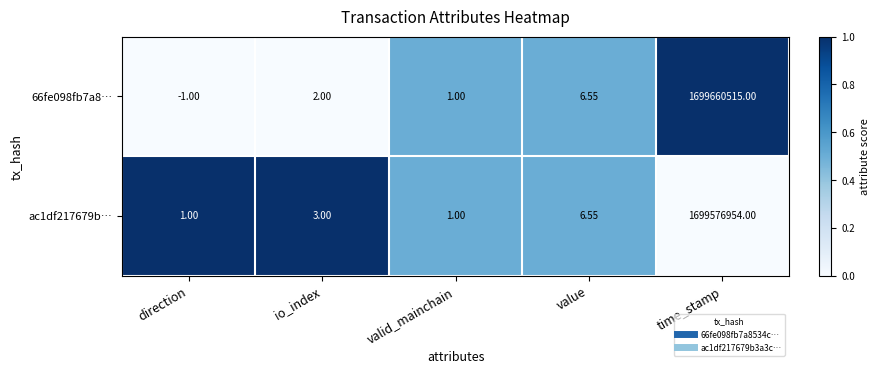

Rank the categories by 66fe098fb7a8… value from highest to lowest.

time_stamp, value, io_index, valid_mainchain, direction